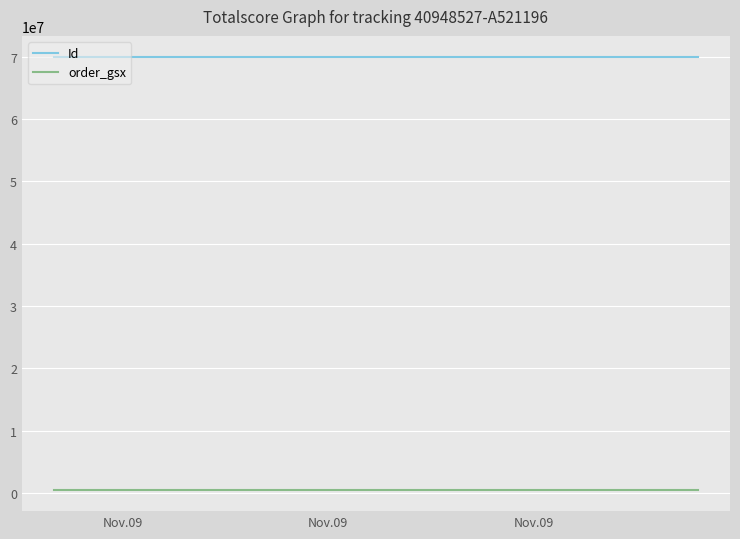

What is the maximum value shown in the chart?

69903320